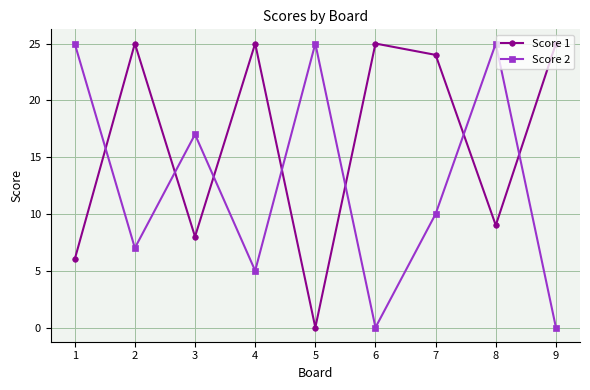

True or false: Score 1 has a value of 10 at 7.

False